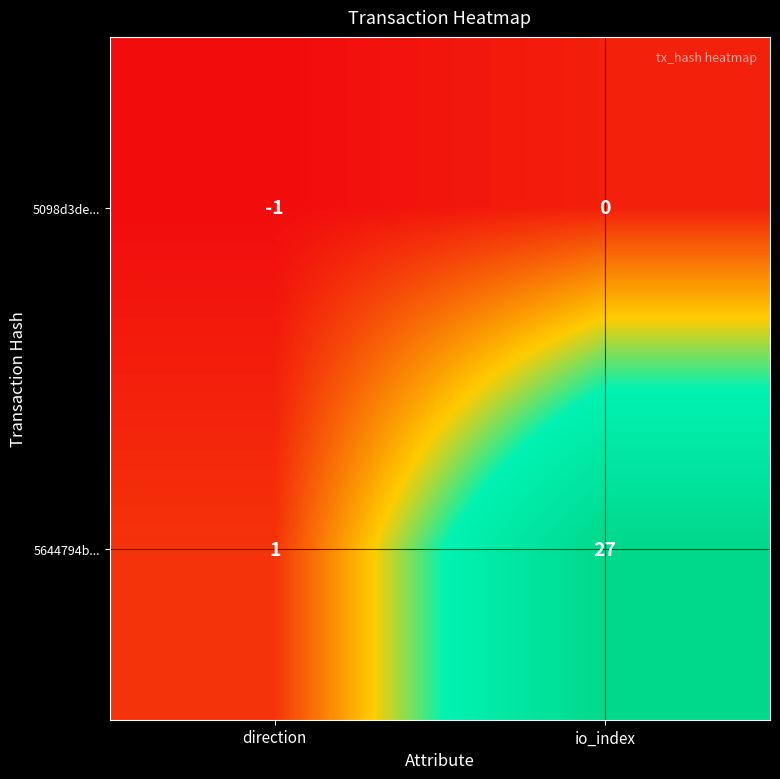

Reading left to right, transcribe all the data shown in this chart.

5098d3de...: -1	0
5644794b...: 1	27